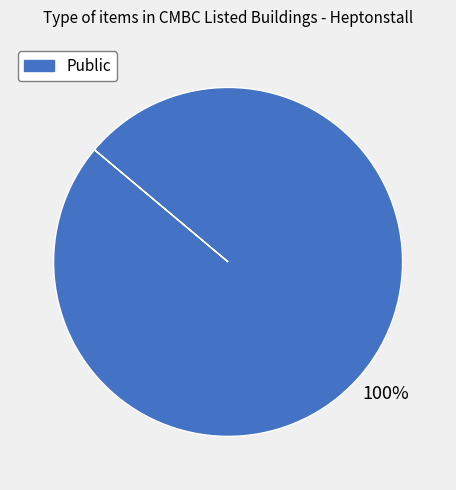

Is there a majority slice in this chart?

Yes